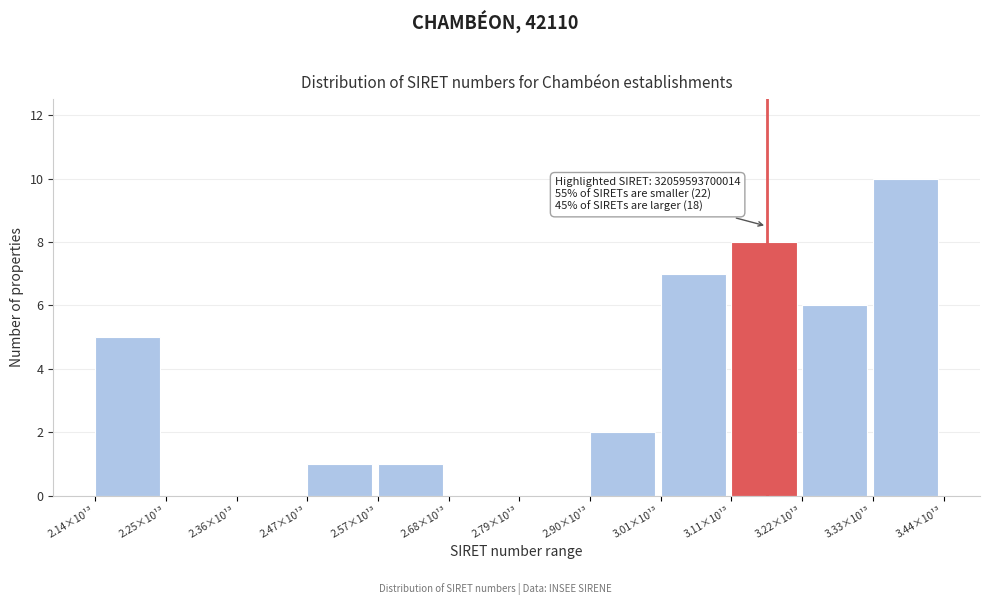

Reading right to left, transcribe all the data shown in this chart.

3.33×10¹³=10	3.22×10¹³=6	3.11×10¹³=8	3.01×10¹³=7	2.90×10¹³=2	2.79×10¹³=0	2.68×10¹³=0	2.57×10¹³=1	2.47×10¹³=1	2.36×10¹³=0	2.25×10¹³=0	2.14×10¹³=5